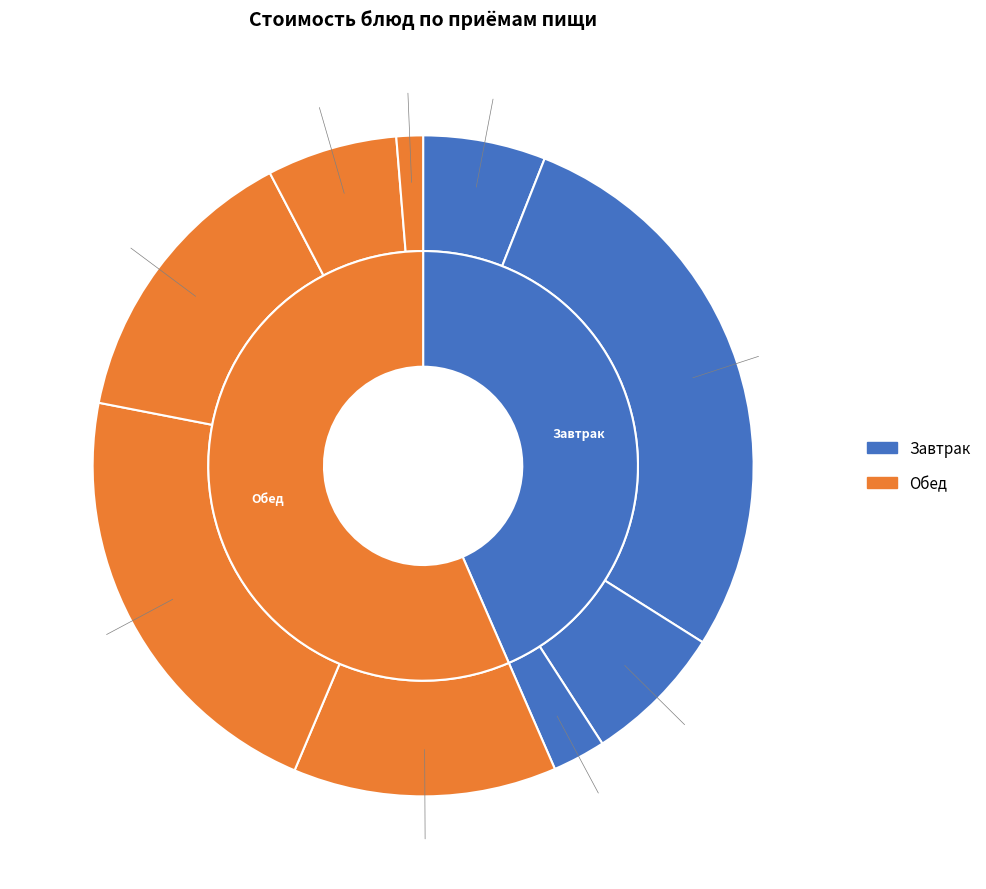

True or false: Обед 2 блюдо accounts for 10% of the total.

False